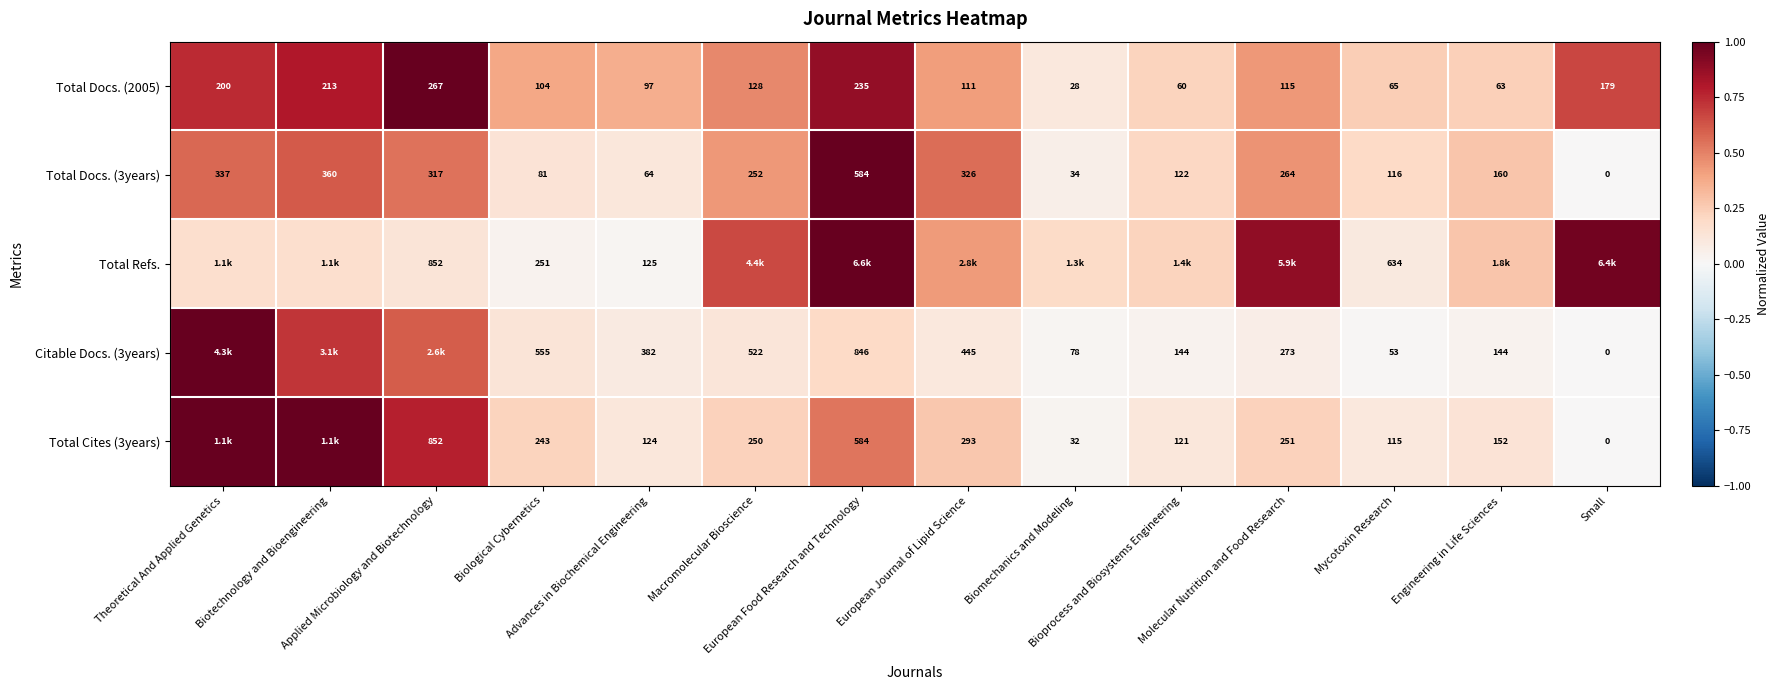

True or false: Total Refs. has a value of 0.9 at Macromolecular Bioscience.

False